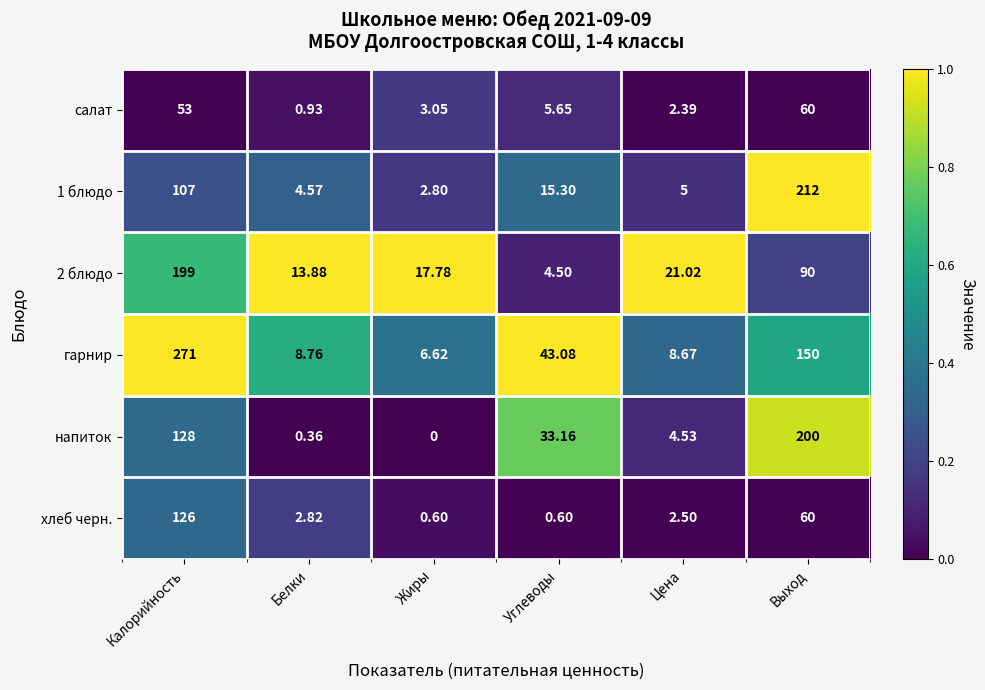

At which category does the chart reach its minimum across all series?

Жиры